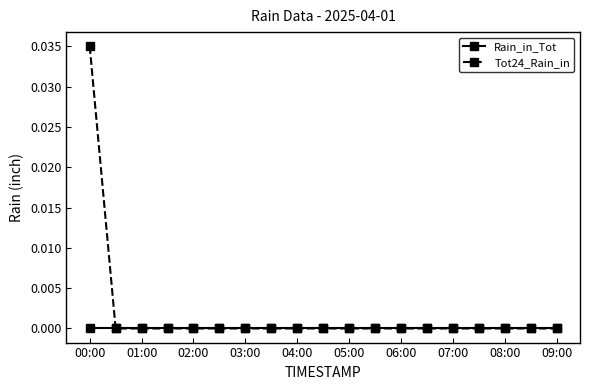

List the series in order of their overall mean, lowest first.

Rain_in_Tot, Tot24_Rain_in